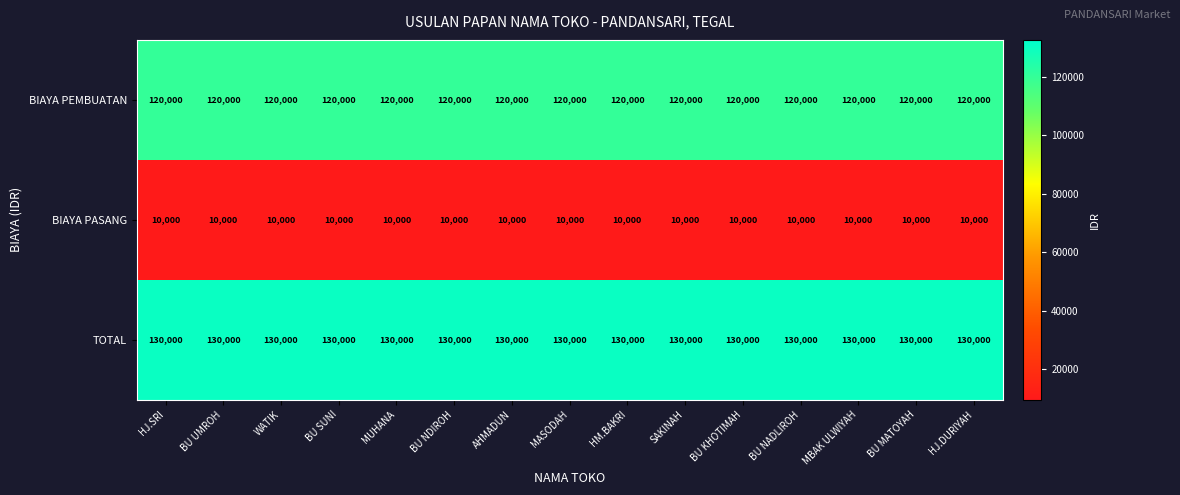

The BIAYA PASANG series shows 10000 at HM.BAKRI. True or false?

True